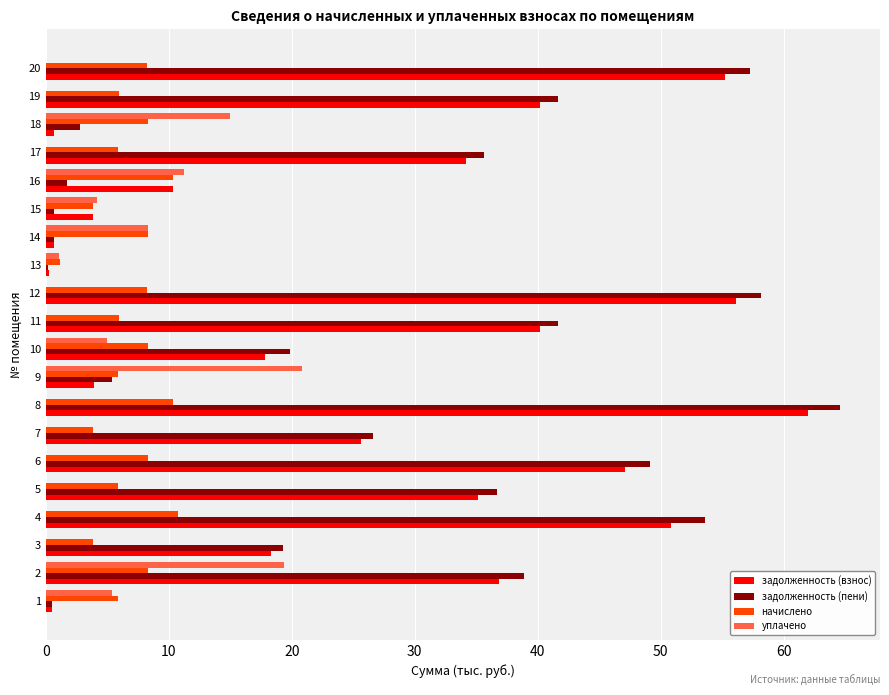

The value of уплачено at 12 is -12.0. True or false?

False